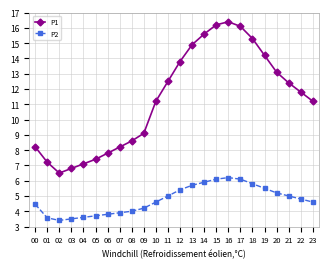

Where is the first local minimum for P1?

02